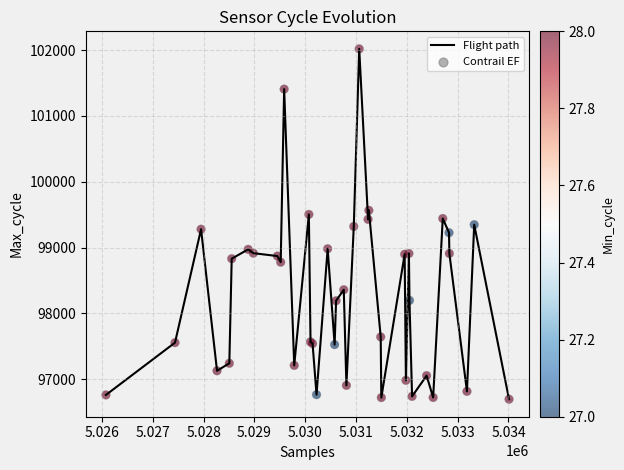

What is the minimum value shown in the chart?

96694